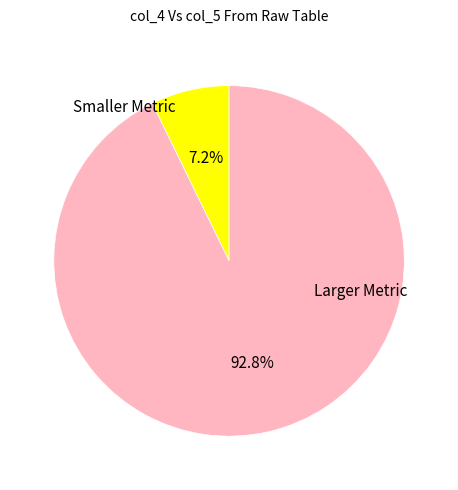

Does any single category account for the majority?

Yes